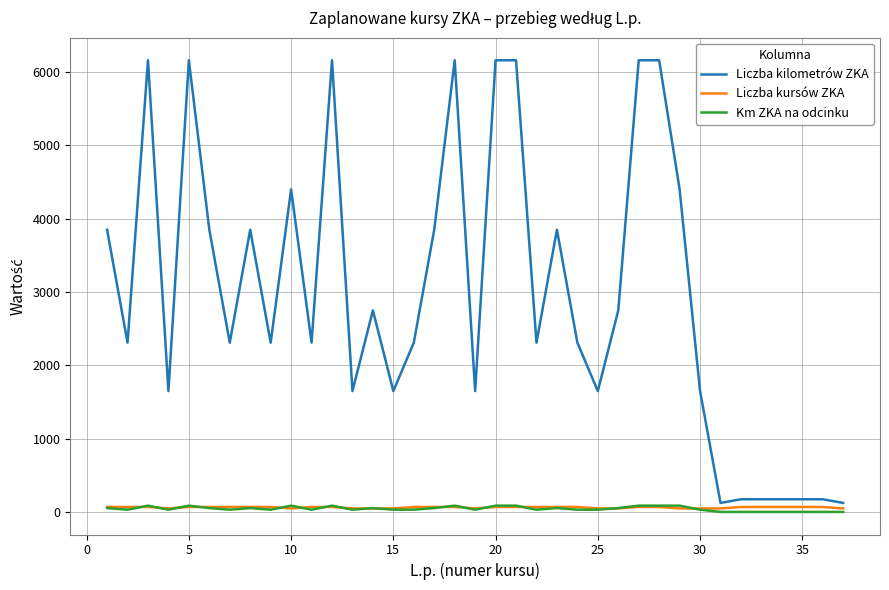

What is the maximum value shown in the chart?

6160.0